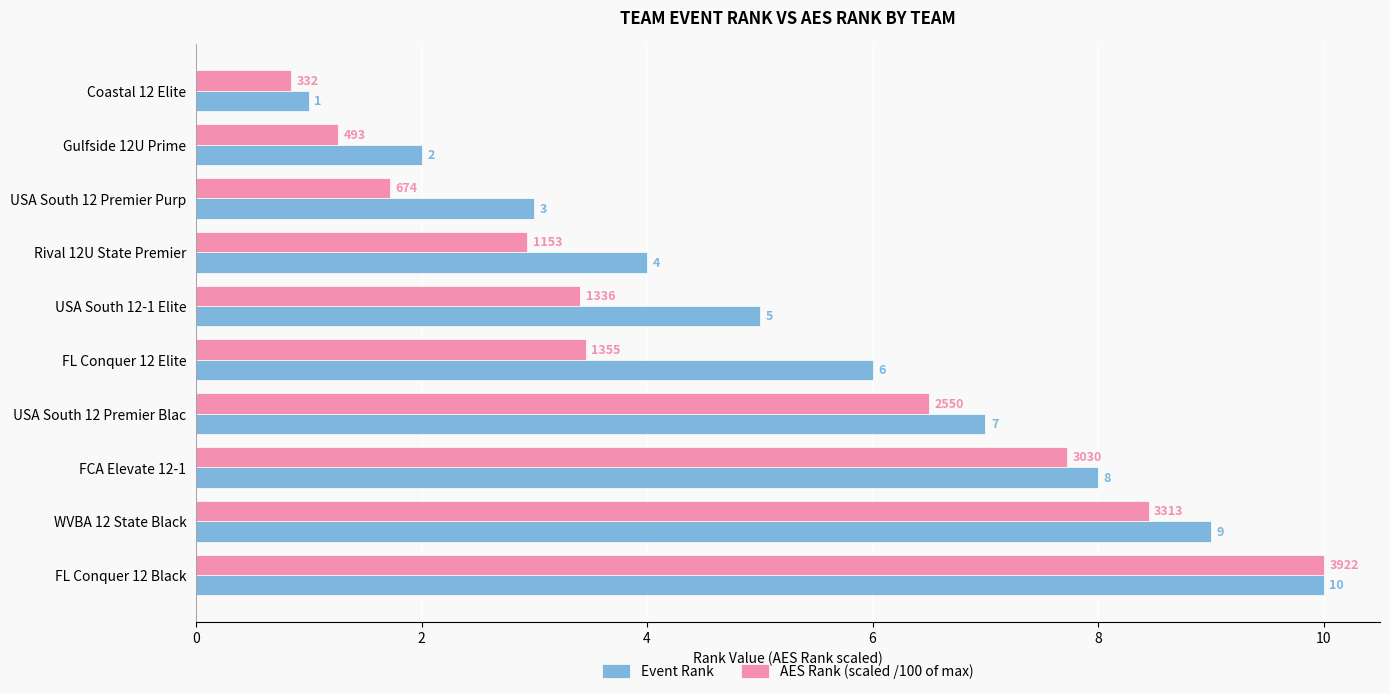

Between USA South 12-1 Elite and WVBA 12 State Black, which series saw the biggest shift?

AES Rank (scaled /100 of max)